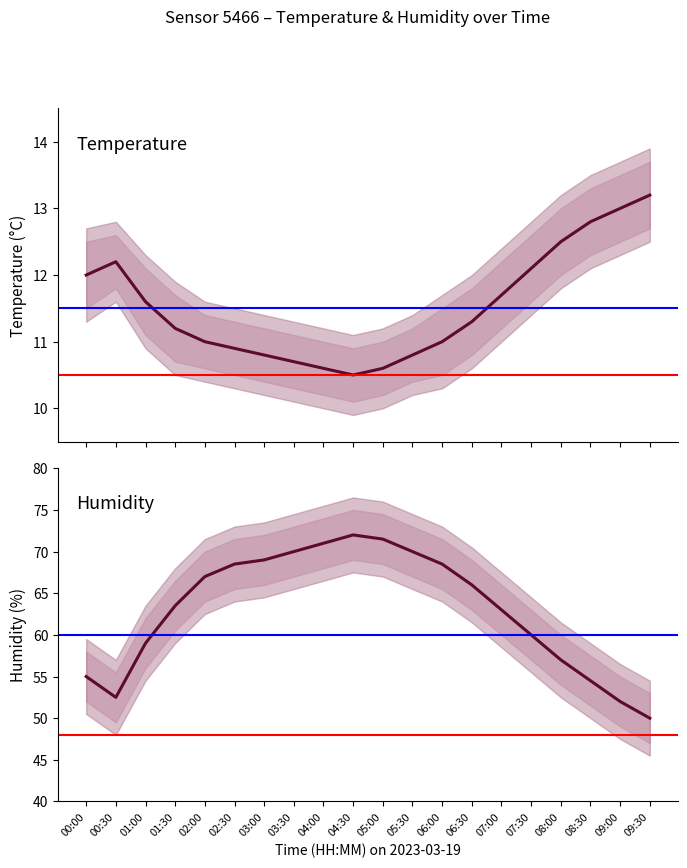

Rank the series by their maximum value, from lowest to highest.

temperature, humidity